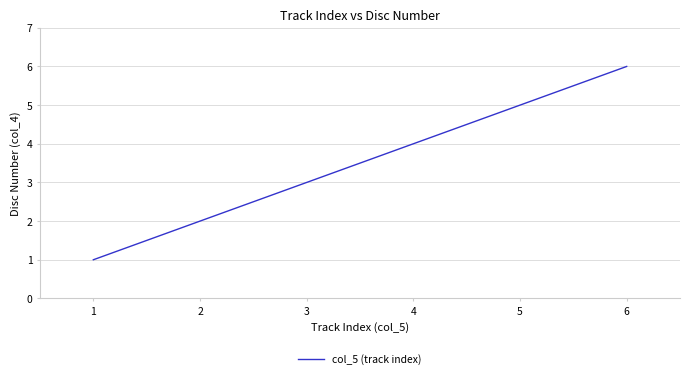

What is the greatest value displayed?

6